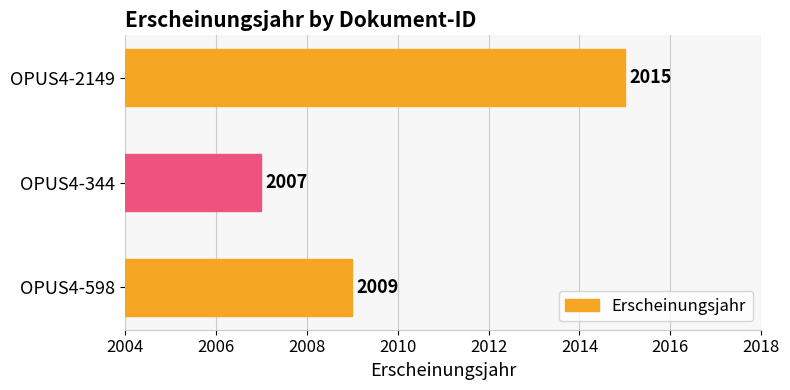

Is it true that the value at OPUS4-598 is 2009?

True